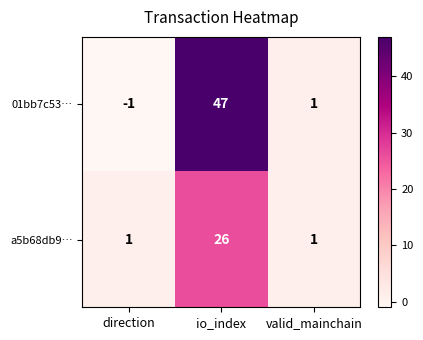

How many data points does each series have?

3